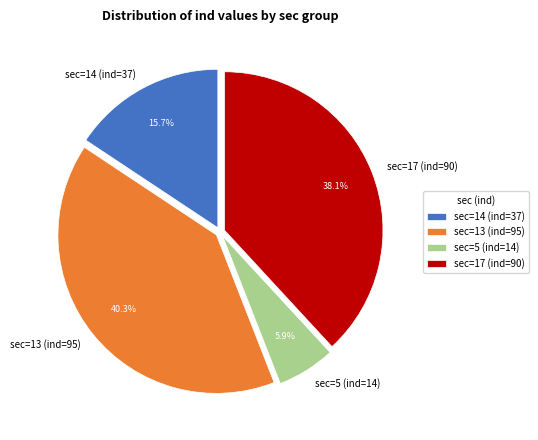

What is the ratio of the value at sec=17 (ind=90) to the value at sec=13 (ind=95)?

0.9